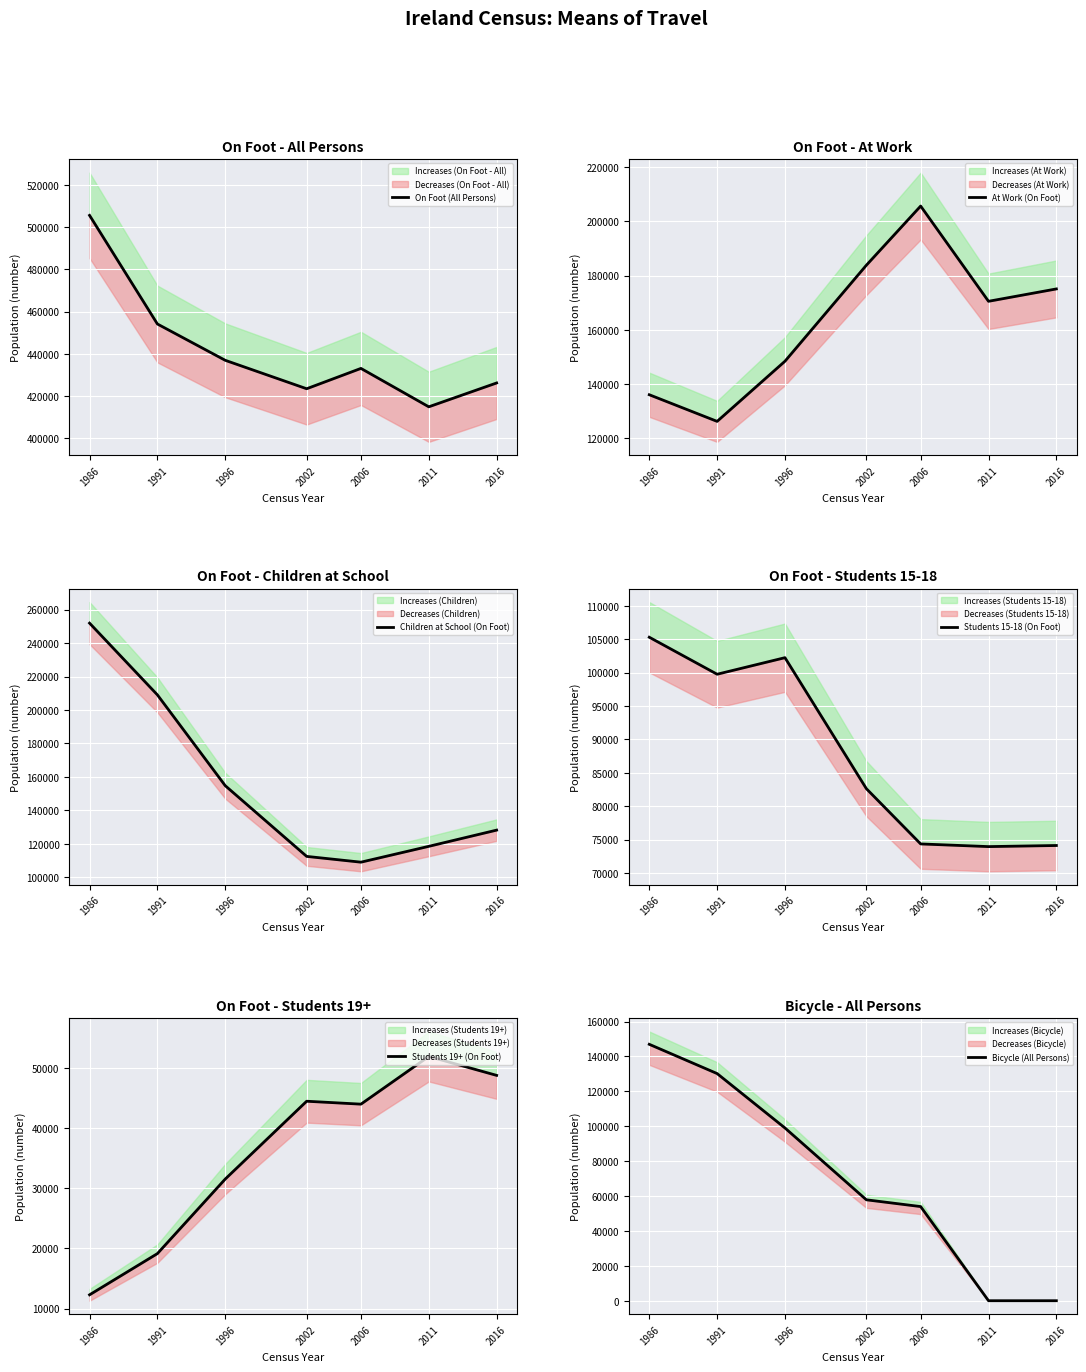

Rank the series at 2002 from highest to lowest value.

On Foot (All Persons), At Work (On Foot), Children at School (On Foot), Students 15-18 (On Foot), Bicycle (All Persons), Students 19+ (On Foot)